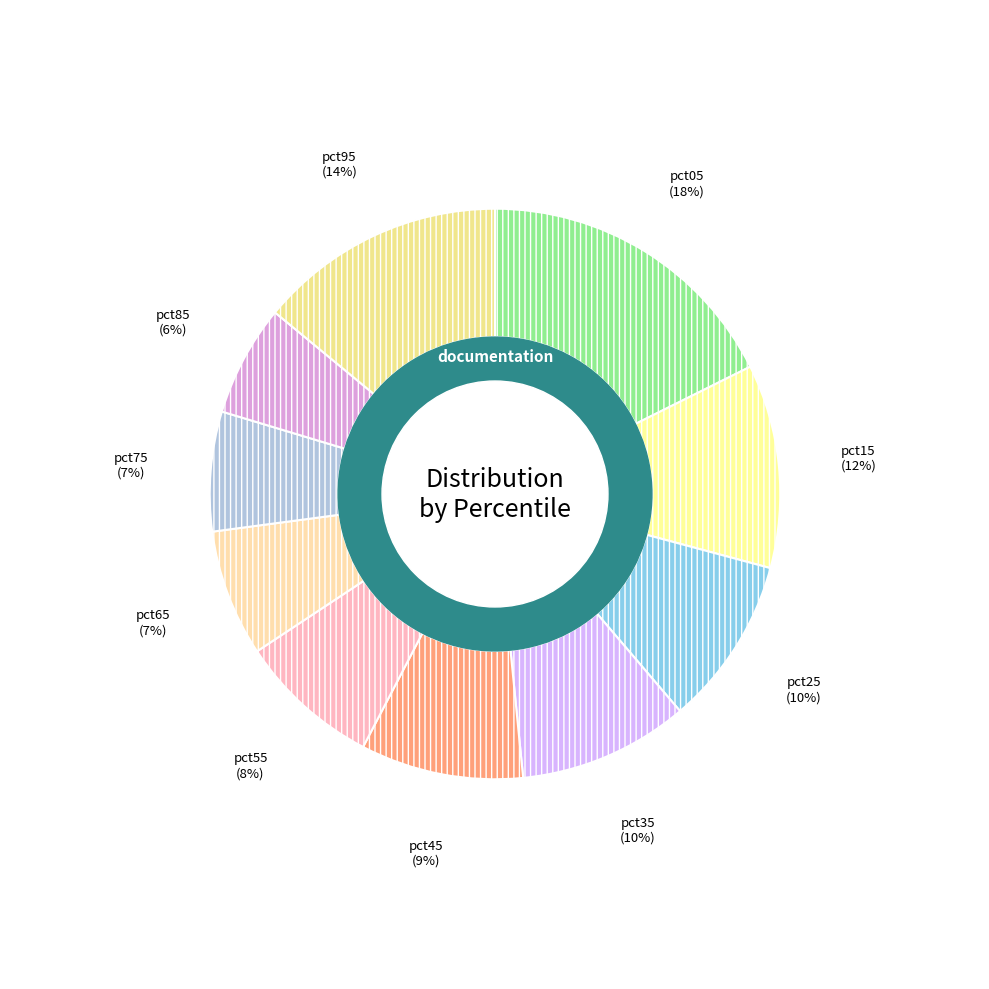

Between pct55 and pct45, which is larger?

pct45